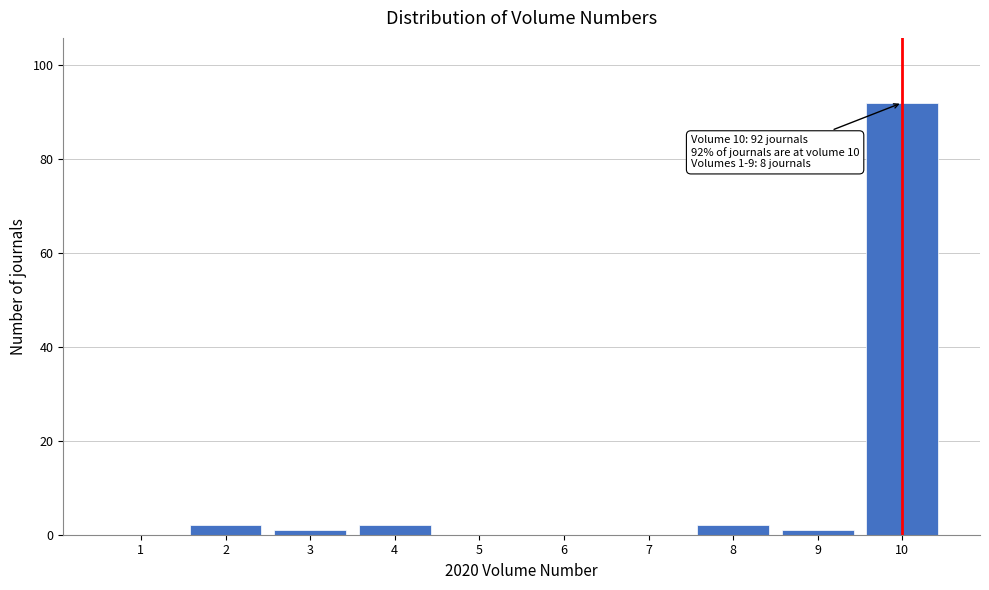

Over which range of the x-axis is the bar tallest?

9.5 to 10.5